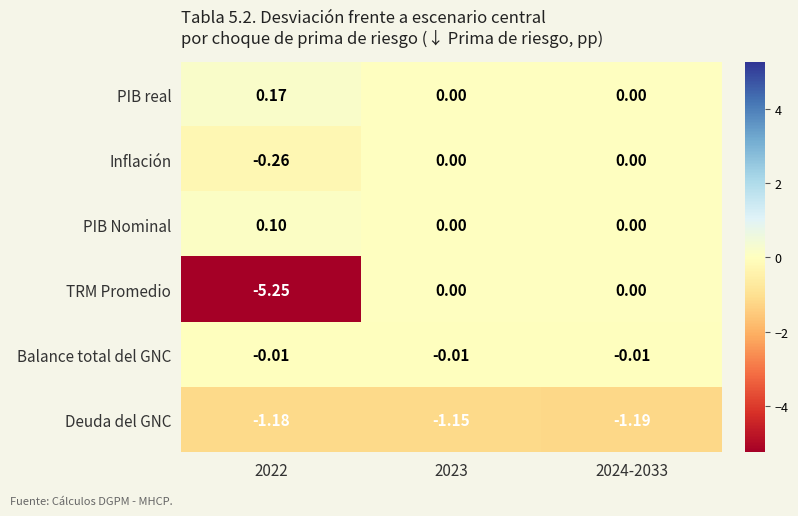

Which series has the largest total across all categories?

PIB real